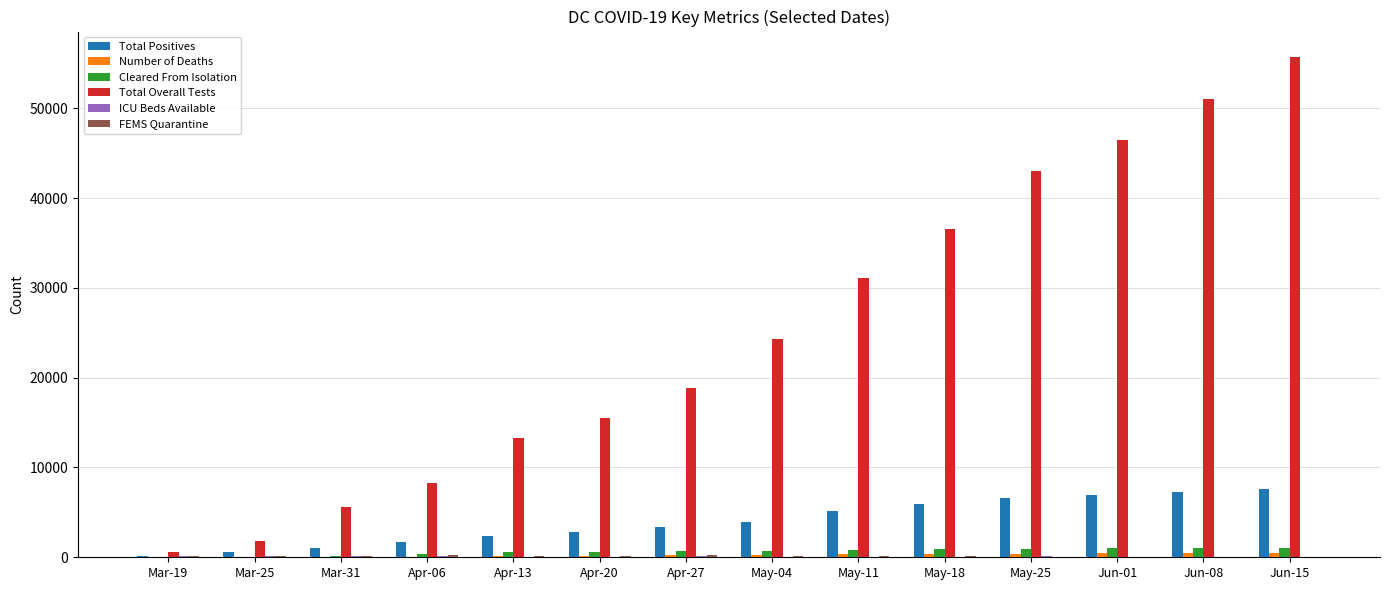

Which category has the highest value across all series?

Jun-15